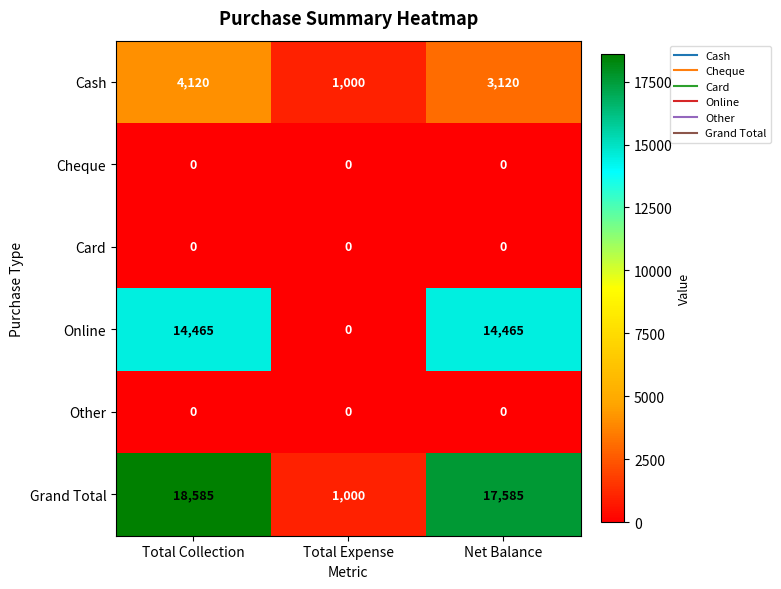

Between Total Collection and Total Expense, which series saw the biggest shift?

Grand Total